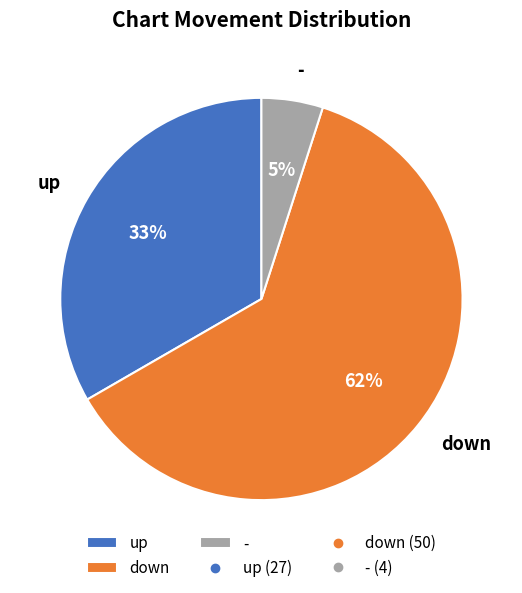

What is the majority slice?

down